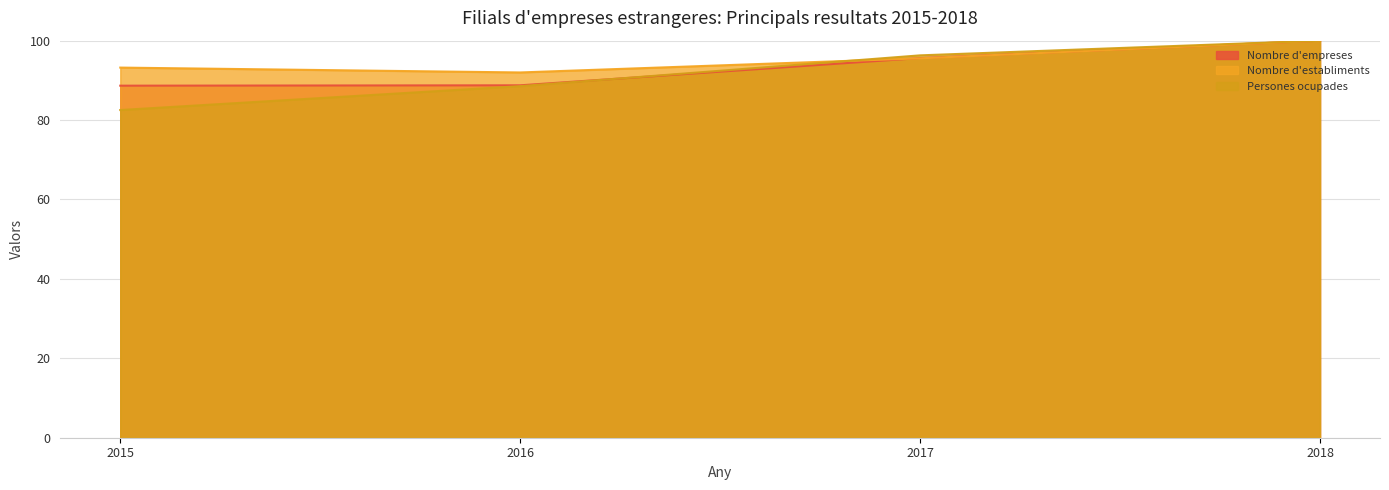

Which series changed the most between 2015 and 2017?

Persones ocupades